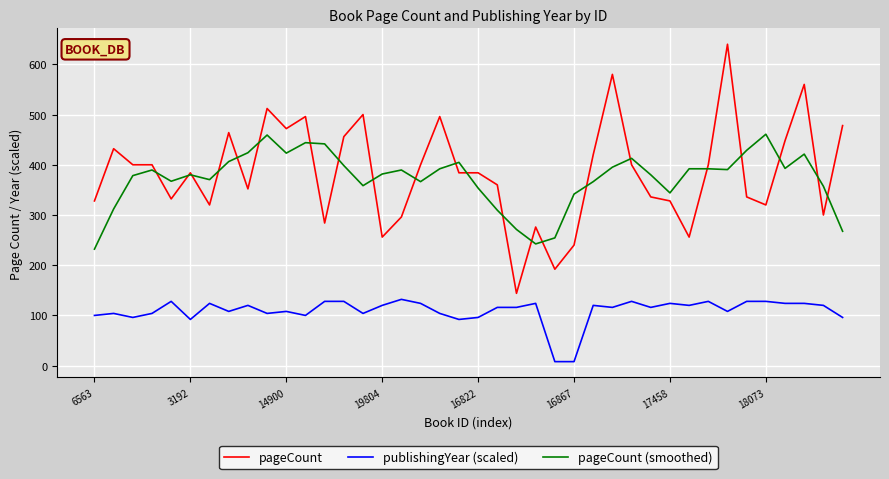

What is the sum of all pageCount values?

15362.0